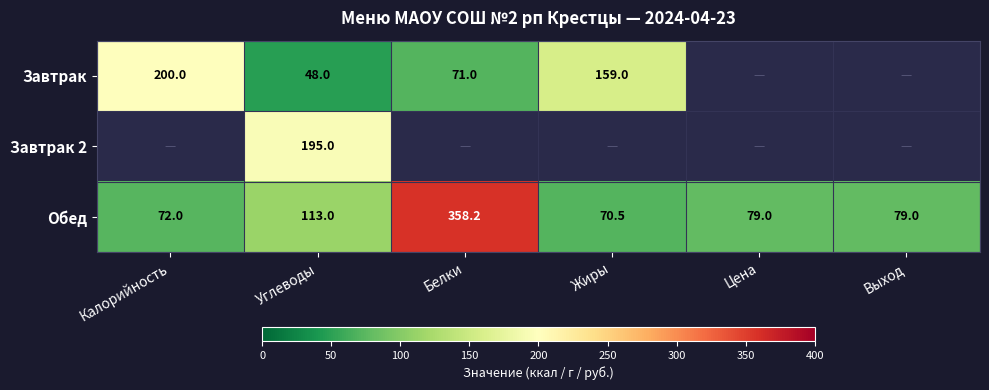

Which category has the highest value across all series?

Белки